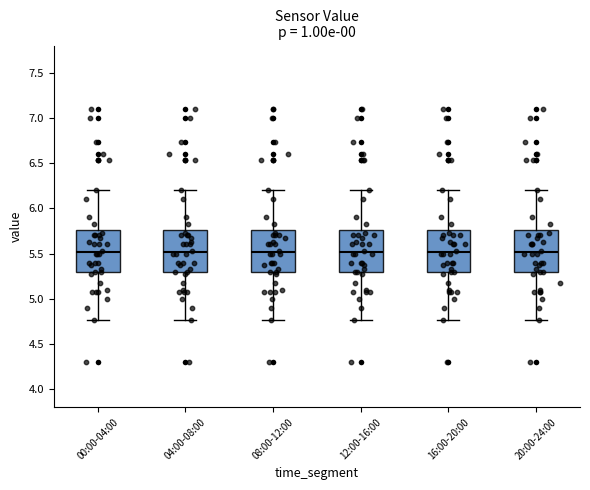

Where does the upper whisker of the box for 04:00-08:00 end on the y-axis? The values are not printed on the chart, so give them approximately, as read against the axis.

6.20